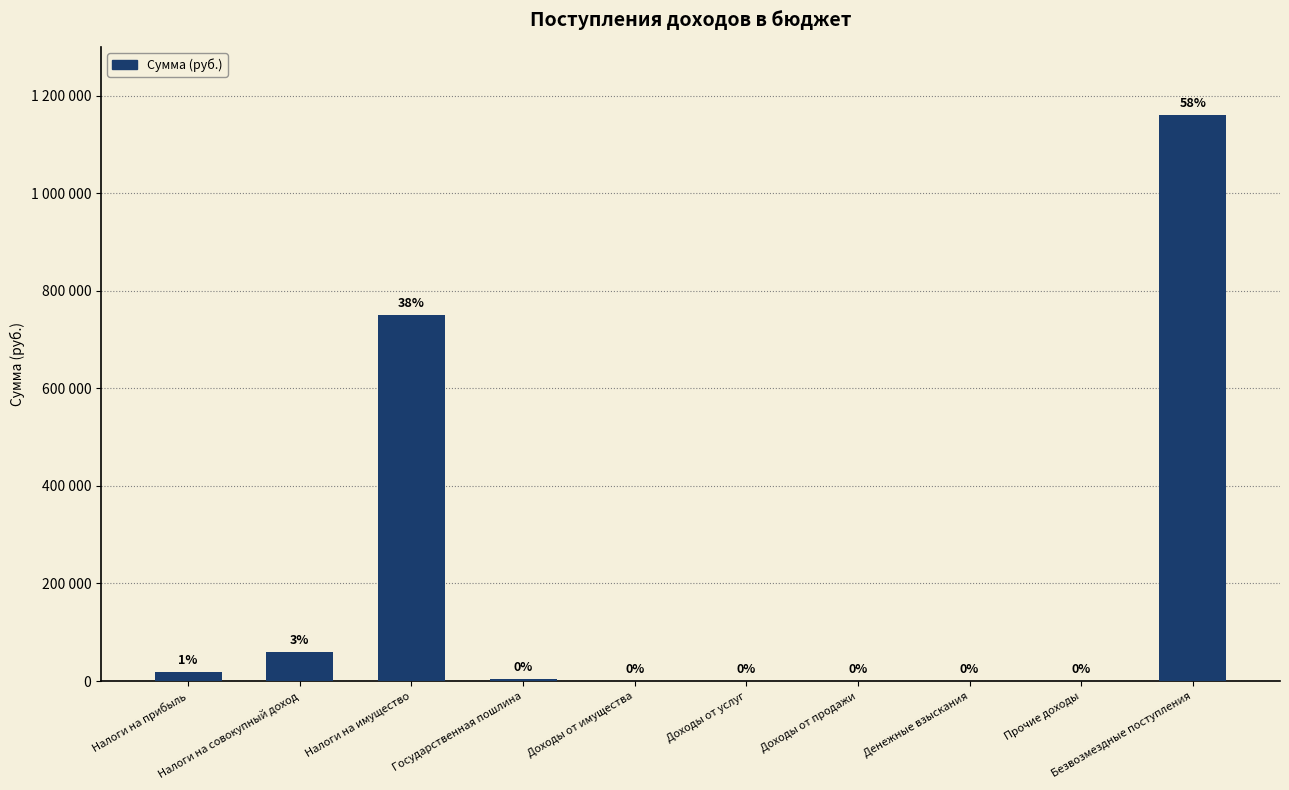

What is the average value?

199300